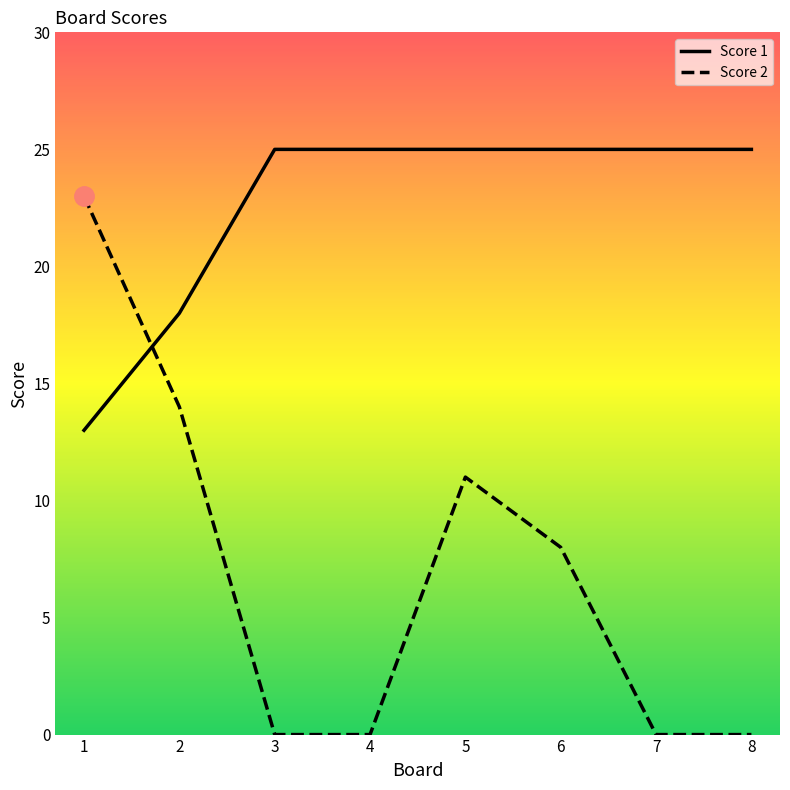

What is the total value across all series at 3?

25